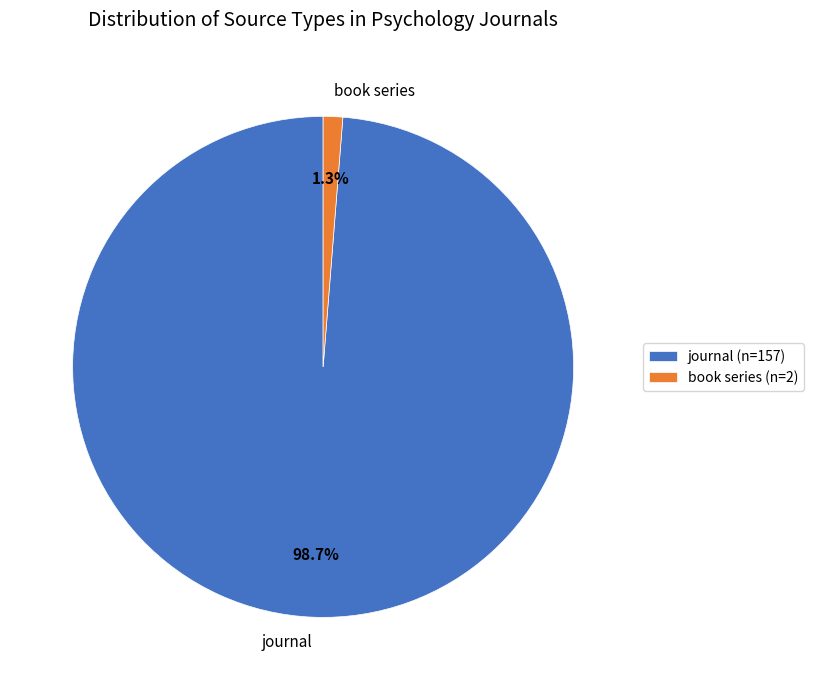

Is there any slice that represents more than half of the pie?

Yes